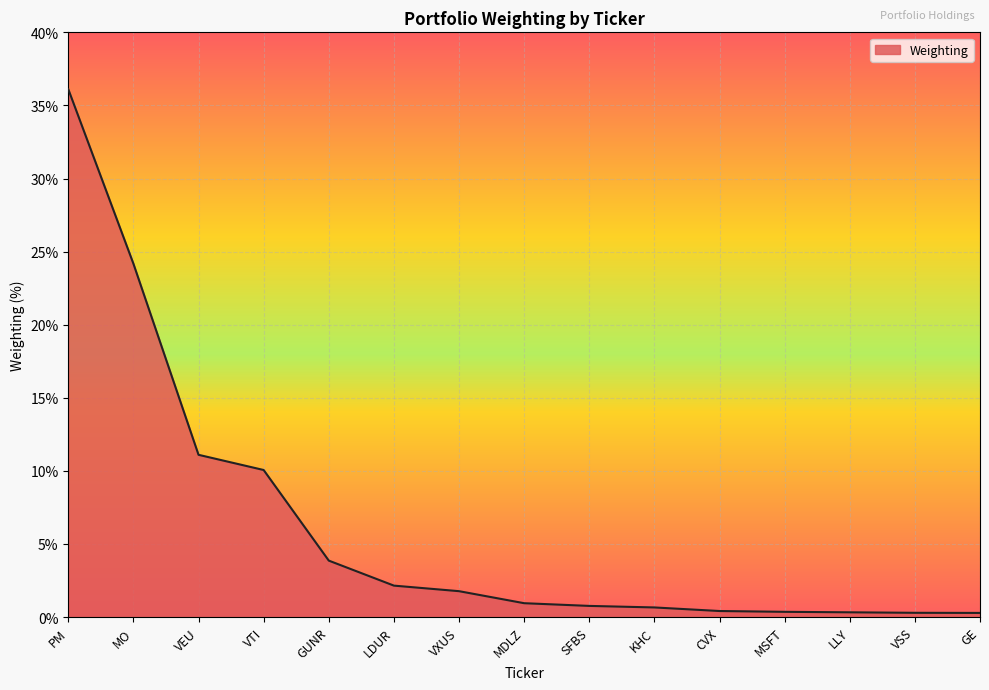

True or false: the data shows 42.1 at MO.

False